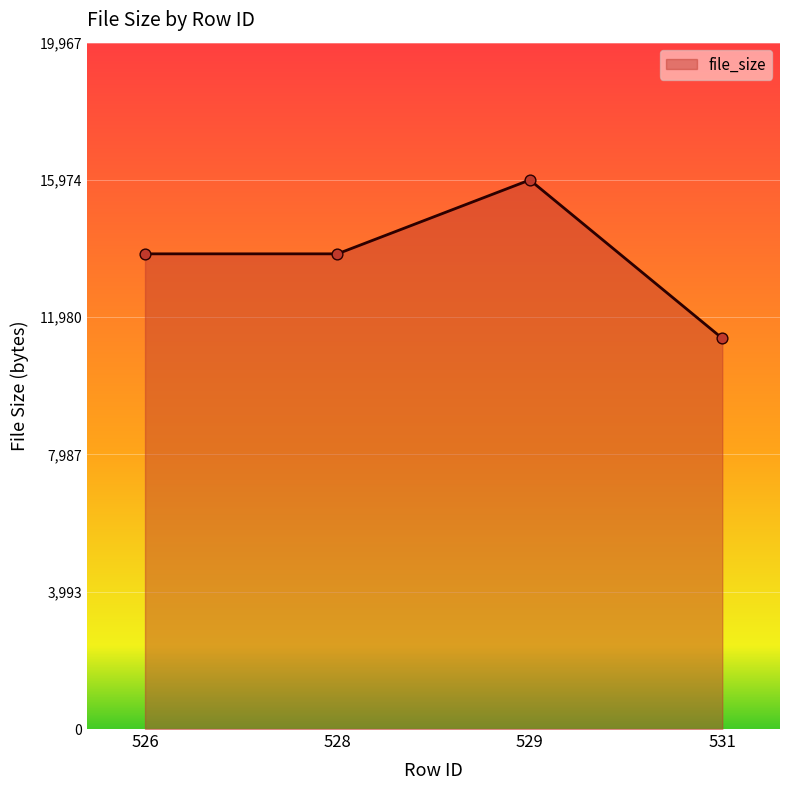

What is the change in value from 526 to 531?

-2458